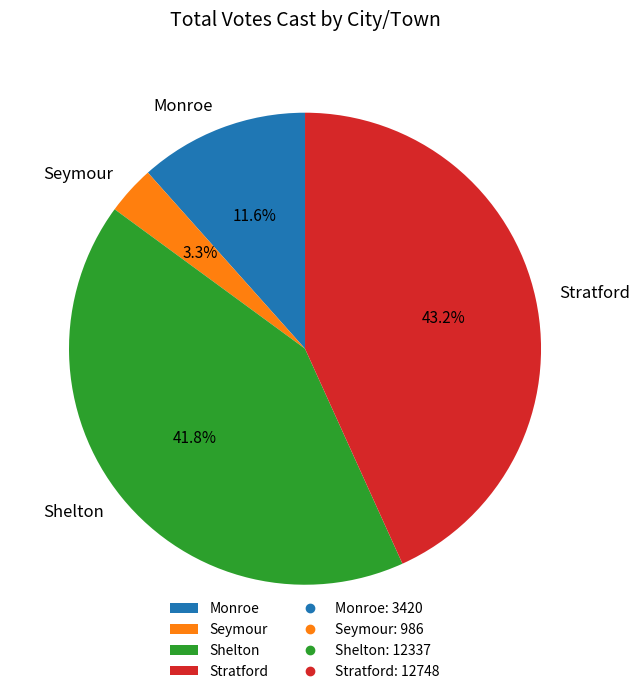

How many segments does this pie chart have?

4